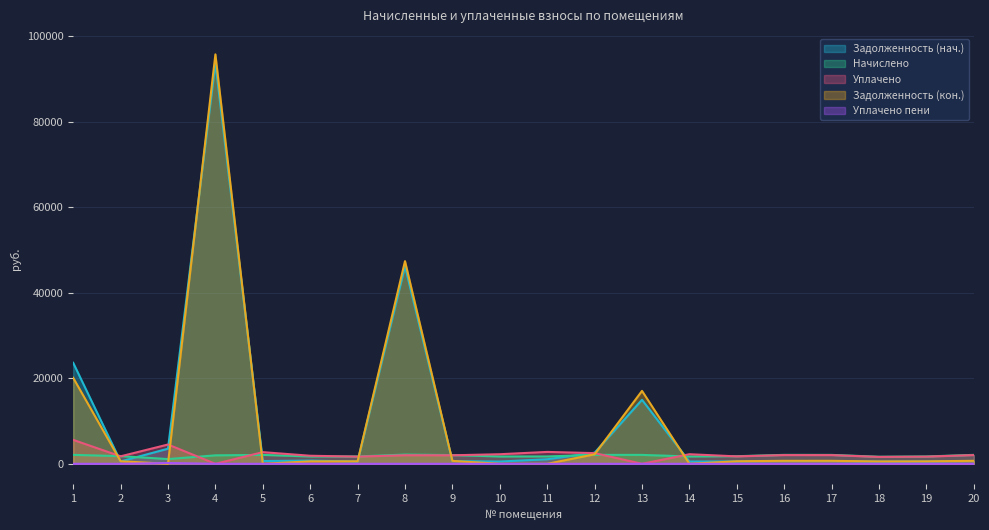

True or false: nachisleno and zadolzhennost intersect in this chart.

True